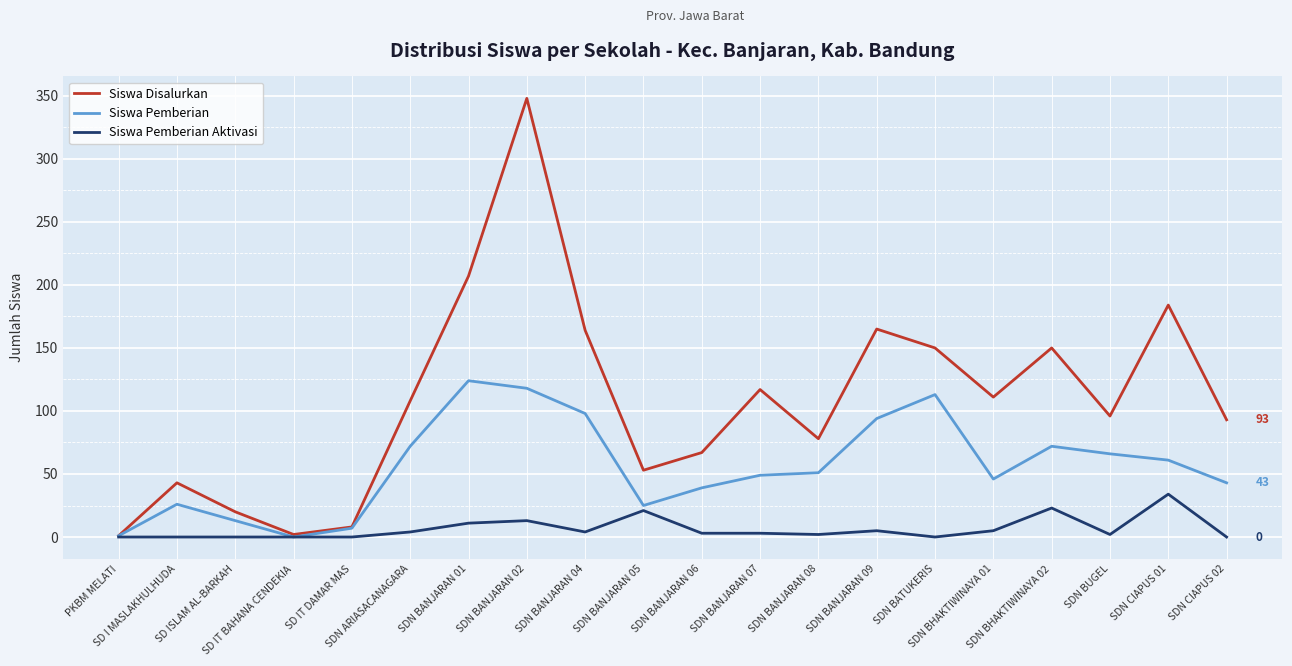

Which series has the widest spread of values?

Siswa Disalurkan